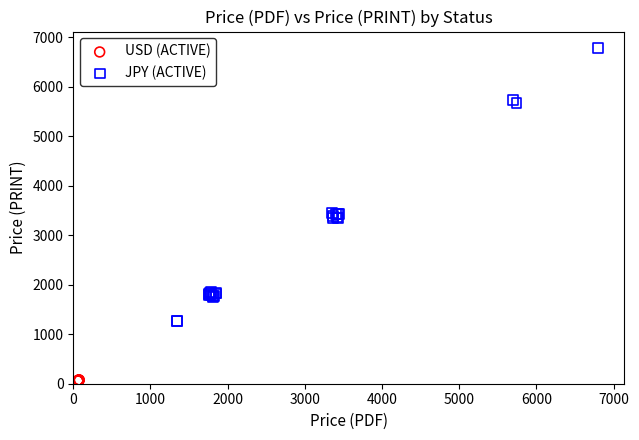

Which series reaches the maximum Y coordinate?

JPY (ACTIVE)